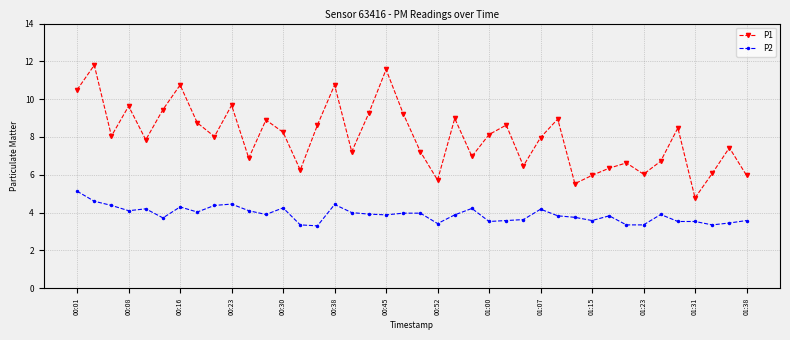

List the series in order of their peak value, lowest first.

P2, P1